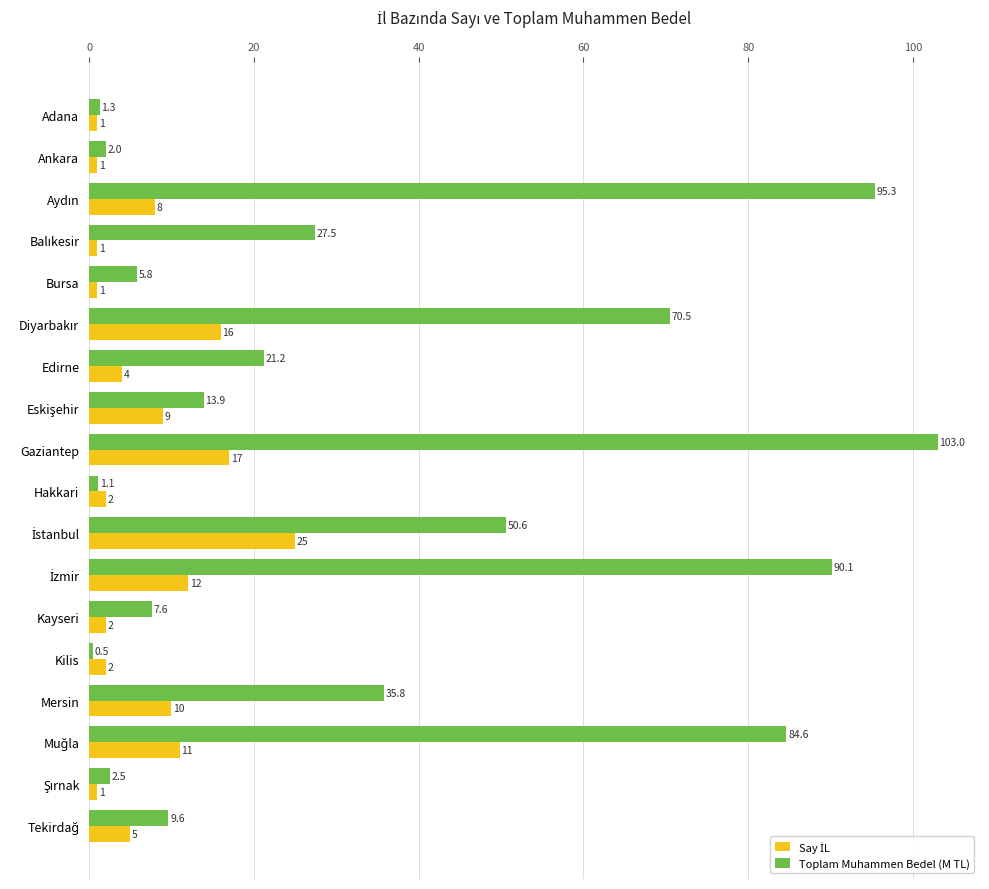

What is the approximate value of Toplam Muhammen Bedel (M TL) at Kilis?

0.5